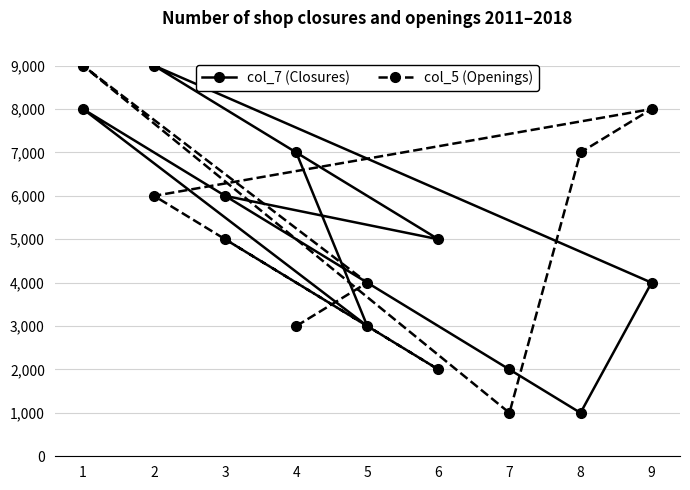

What is the difference between the maximum and second lowest values in the col_5 (Openings) series?

7000